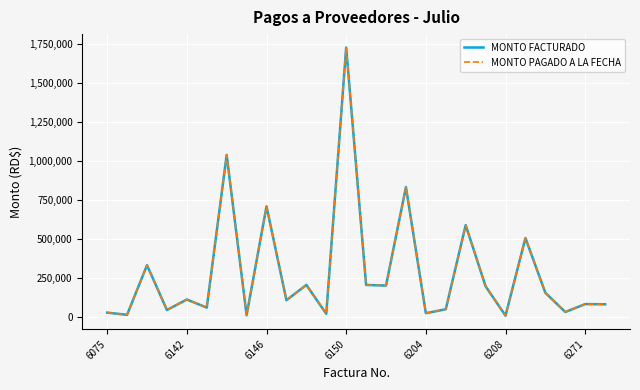

Is this an area chart (filled region under the line)?

No